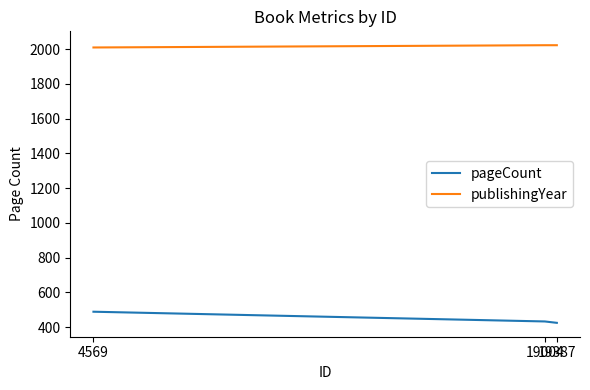

What are all the series names shown in the legend?

pageCount, publishingYear